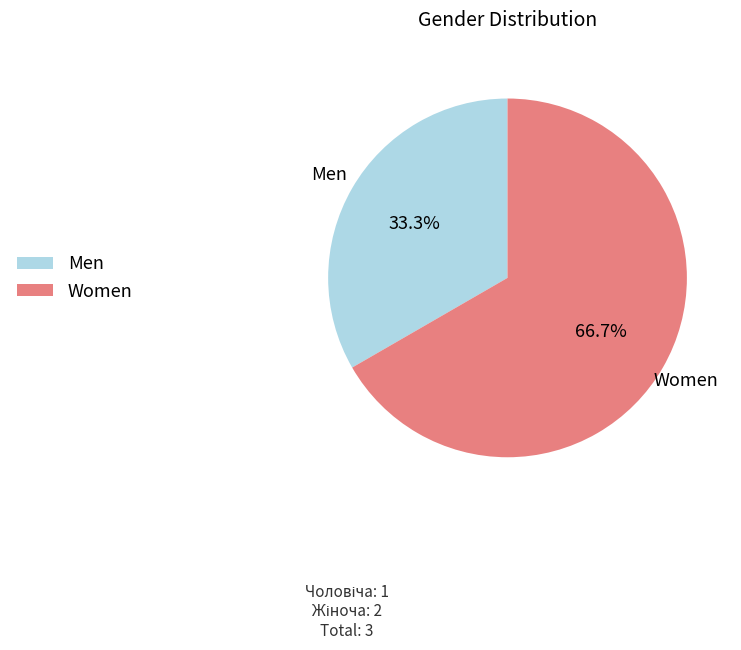

What is the largest slice in the pie chart?

Women